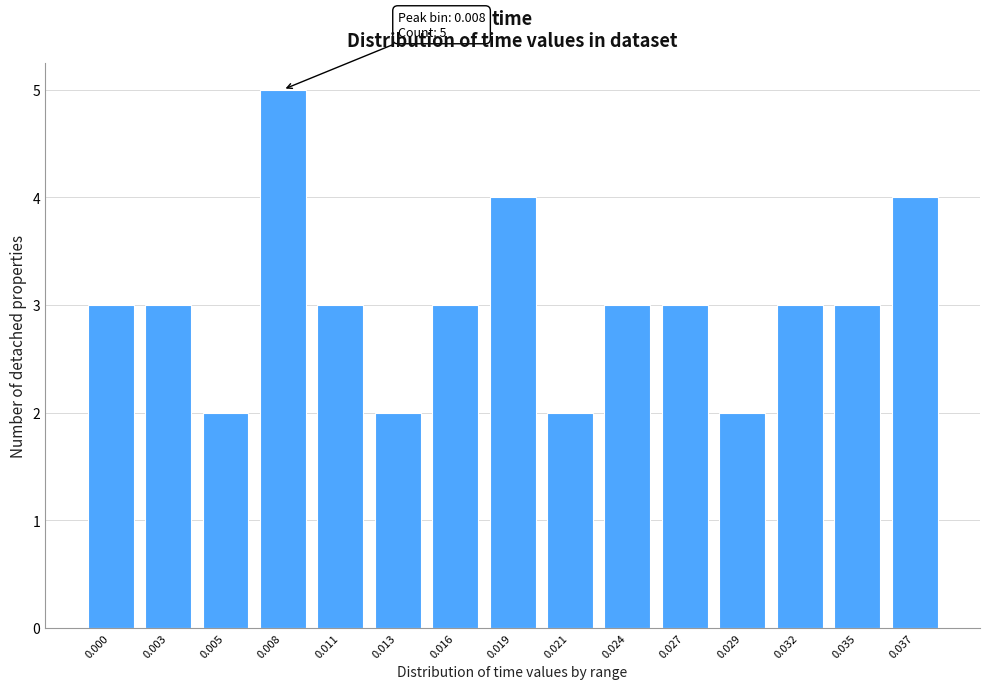

Reading right to left, extract all data points from this chart.

4	3	3	2	3	3	2	4	3	2	3	5	2	3	3